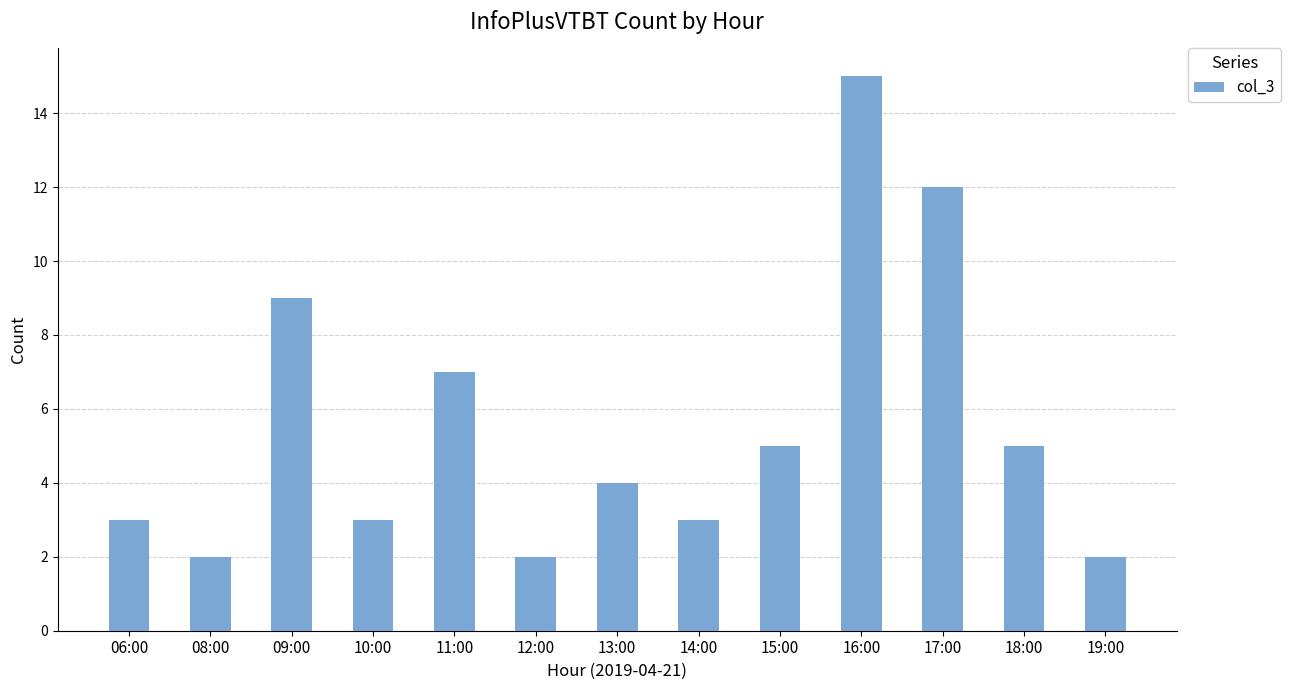

What is the smallest value displayed?

2